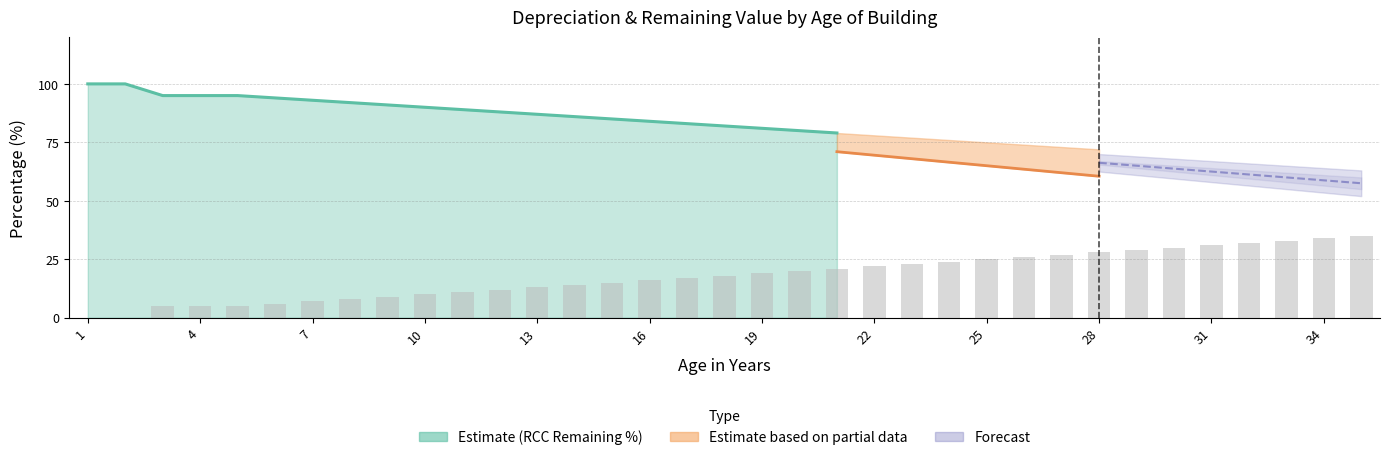

What is the change in value from 19 to 28?

+9